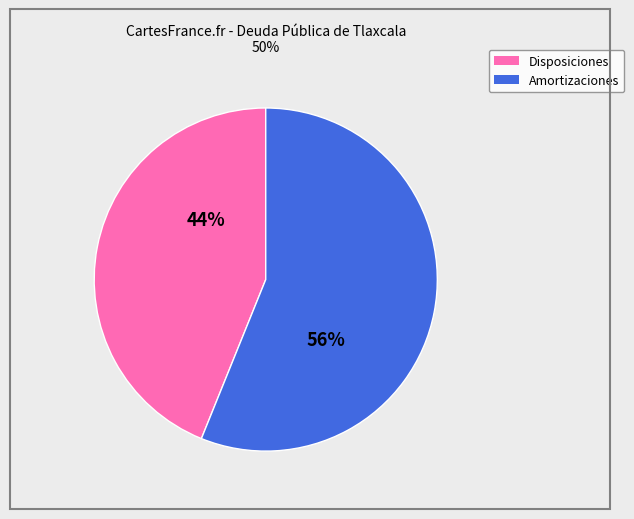

Approximately how many times larger is the value at Amortizaciones compared to Disposiciones?

1.3